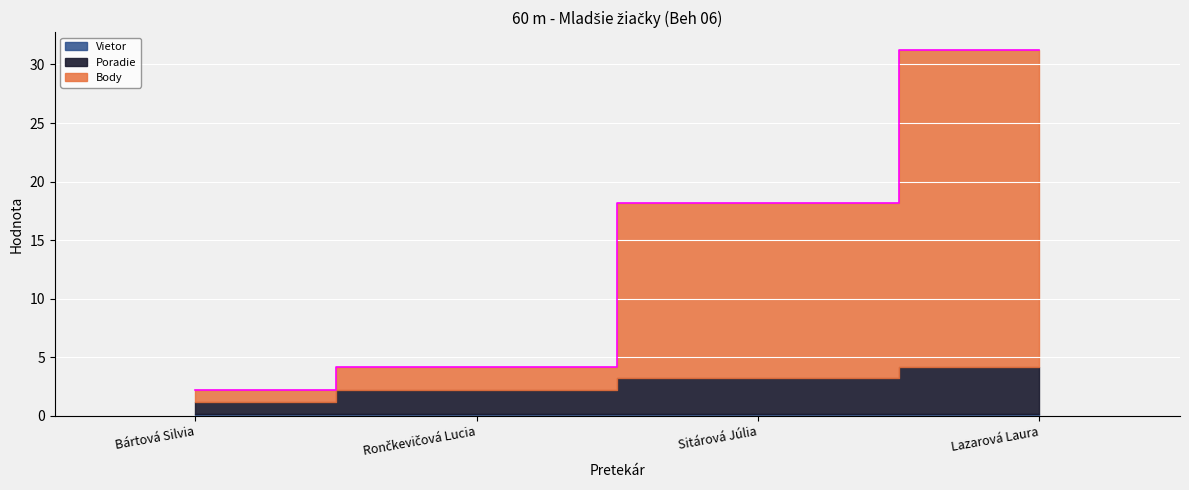

True or false: Vietor has a value of 0.3 at Rončkevičová Lucia.

False